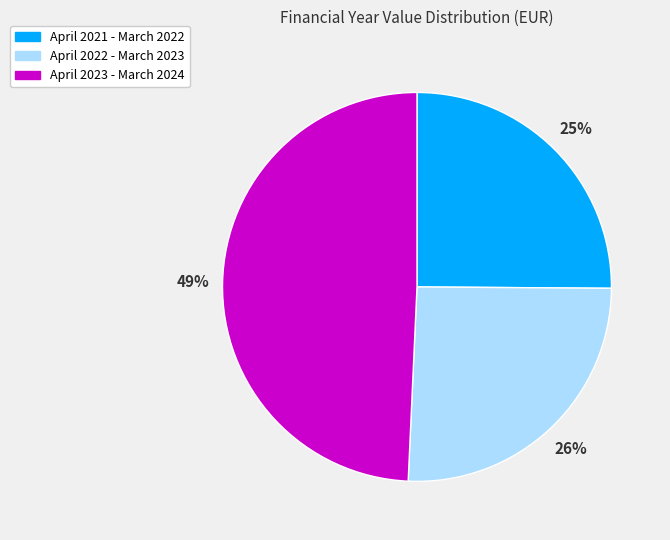

Is the sum of April 2021 - March 2022 and April 2023 - March 2024 greater than half?

Yes